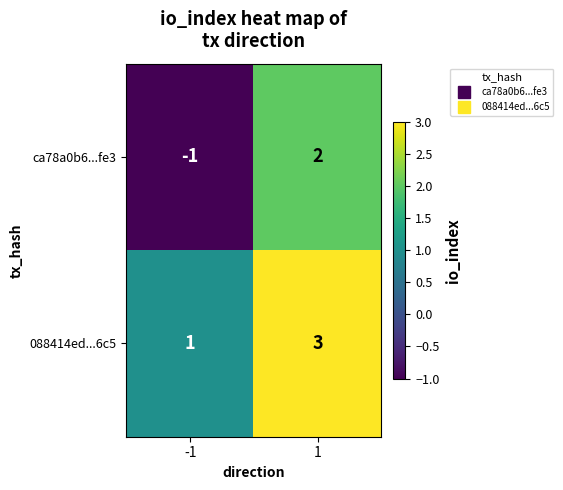

What is the sum of the 088414ed...6c5 values at 1 and -1?

4